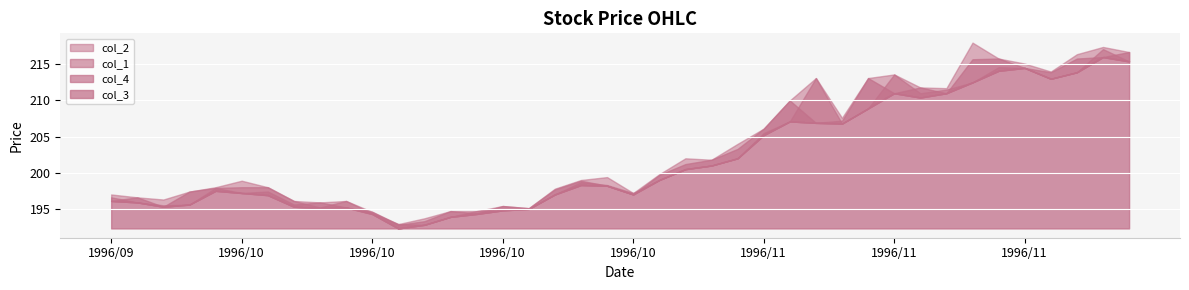

True or false: col_4 and col_2 intersect in this chart.

False